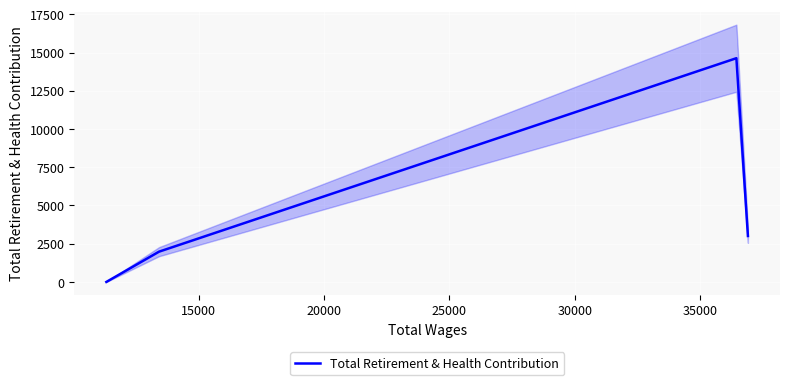

In Total Retirement & Health Contribution, how many points are higher than both neighbors (excluding endpoints)?

1